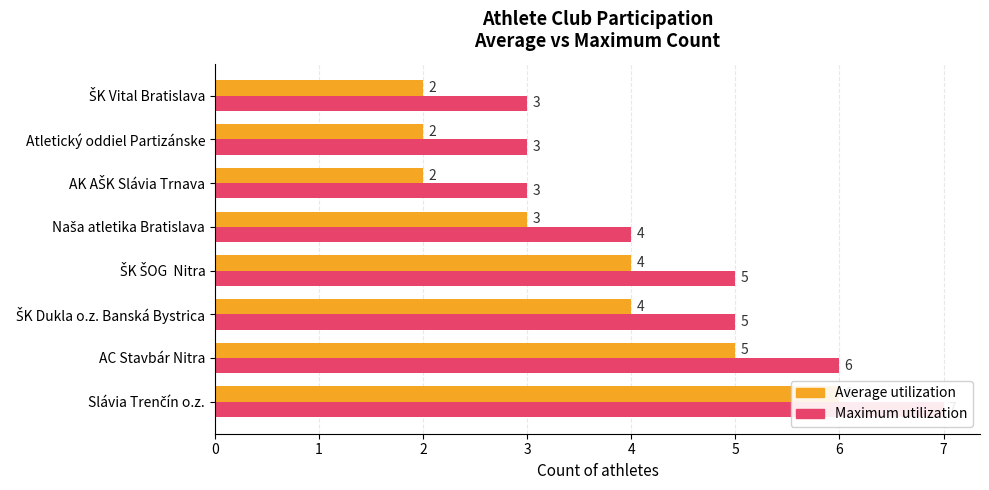

What is the average value of the Average utilization series?

4